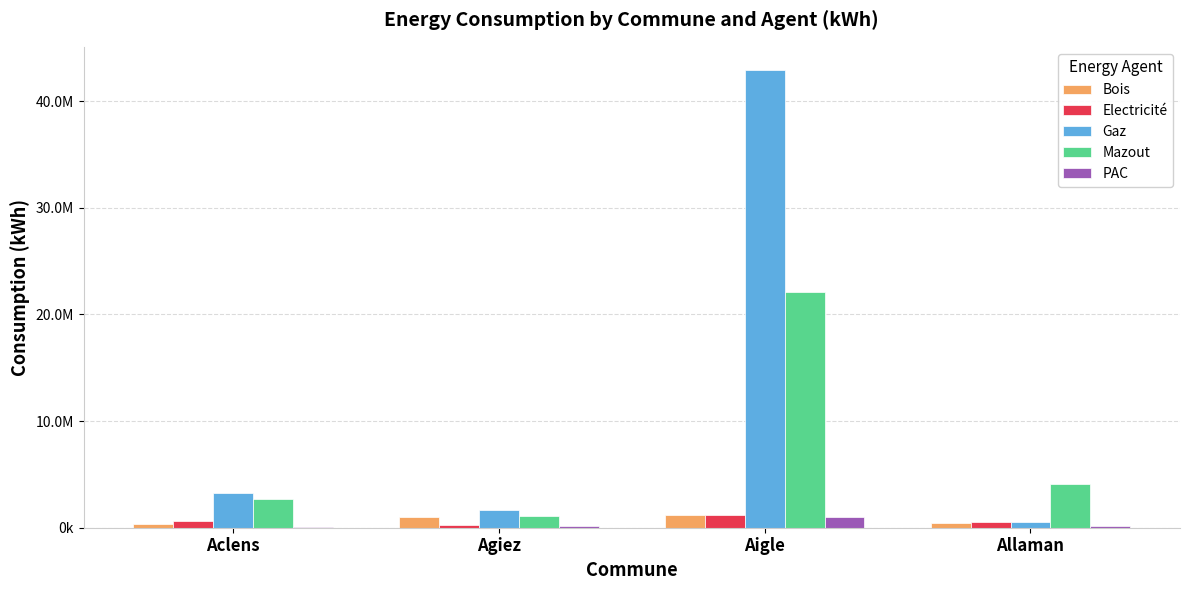

Are the bars horizontal?

No